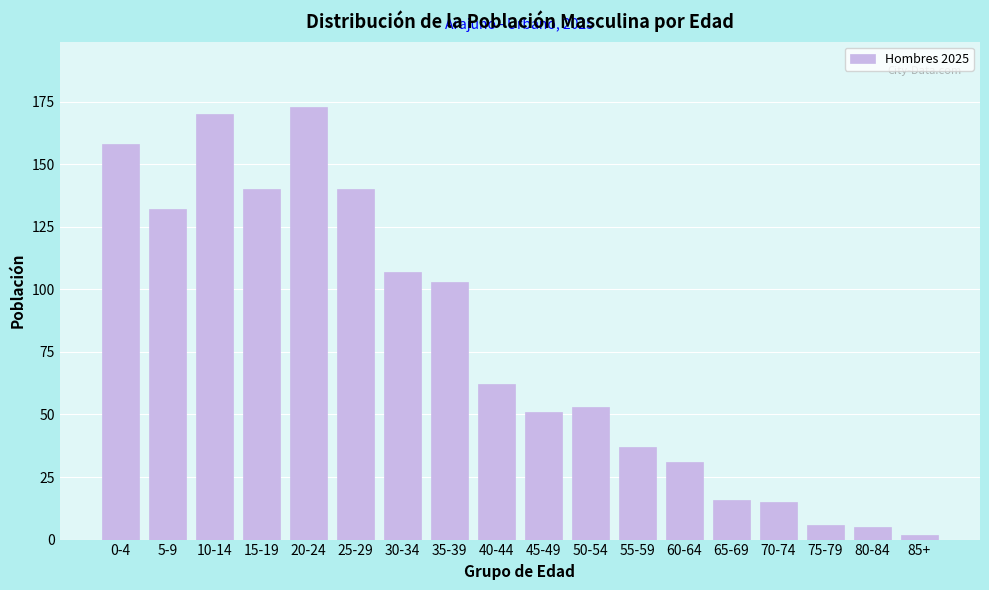

Reading left to right, list all the values displayed in this chart.

0-4=158	5-9=132	10-14=170	15-19=140	20-24=173	25-29=140	30-34=107	35-39=103	40-44=62	45-49=51	50-54=53	55-59=37	60-64=31	65-69=16	70-74=15	75-79=6	80-84=5	85+=2